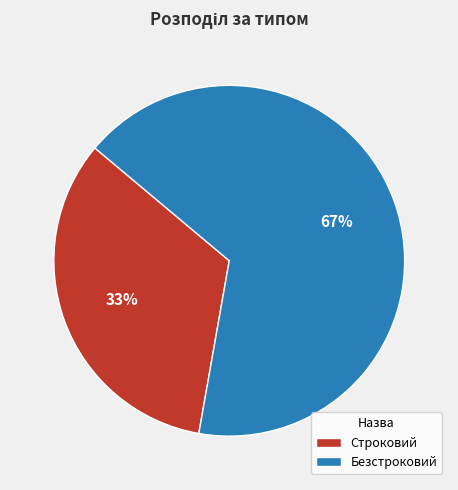

Do Строковий and Безстроковий together represent more than half of the pie?

Yes